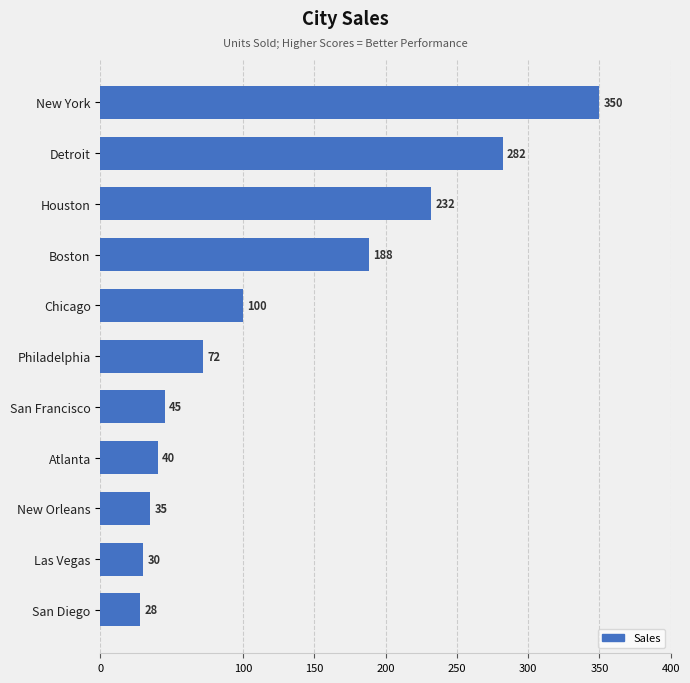

Which has a higher value, New York or Atlanta?

New York